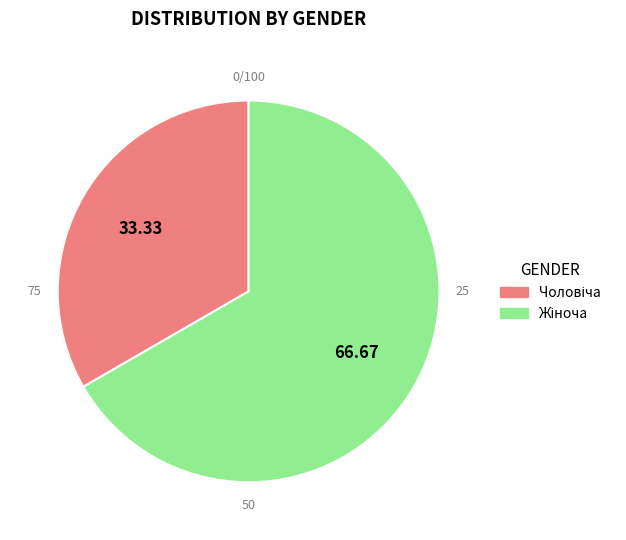

Is it true that Чоловіча is 33% of the pie?

True